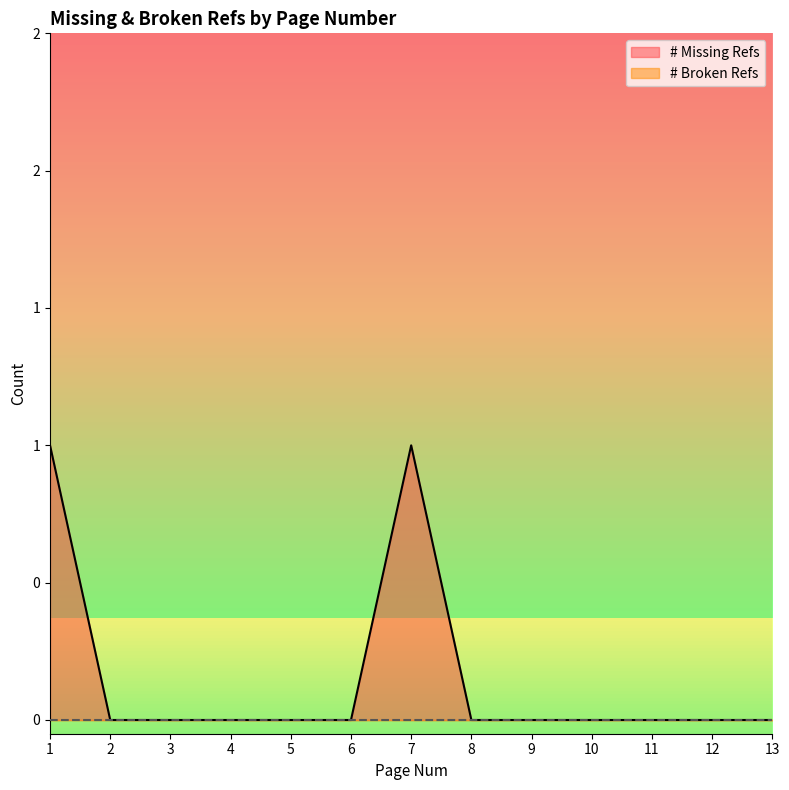

Which category has the highest value across all series?

1